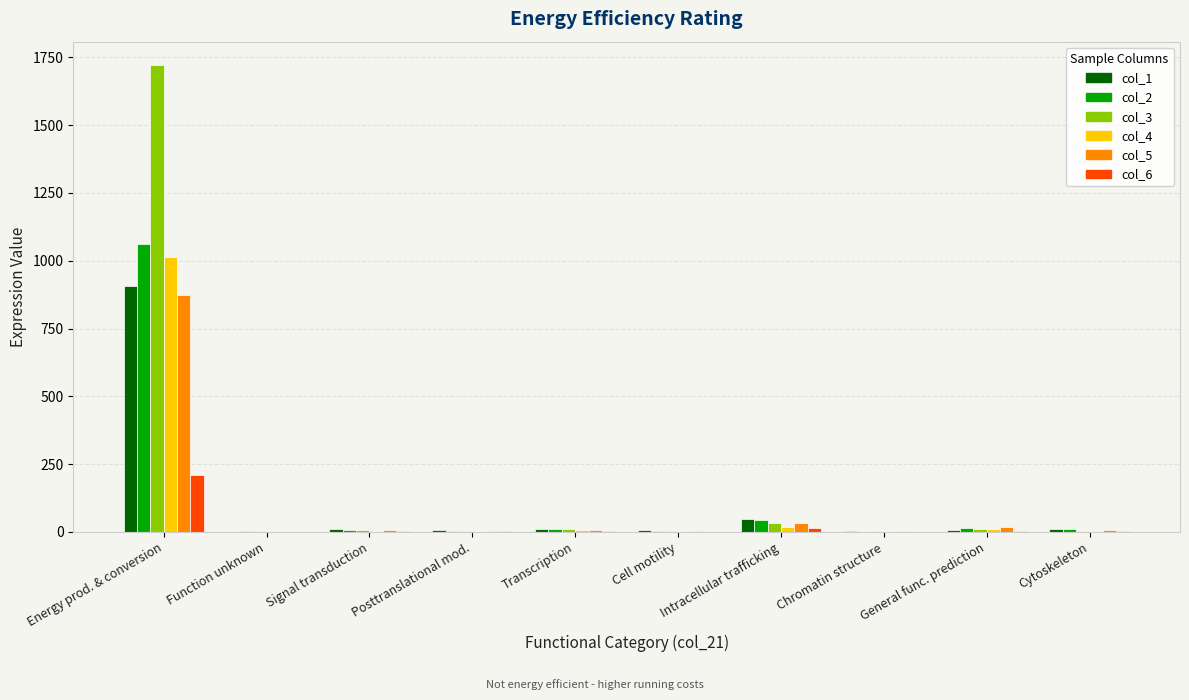

What is the greatest value displayed?

1722.0